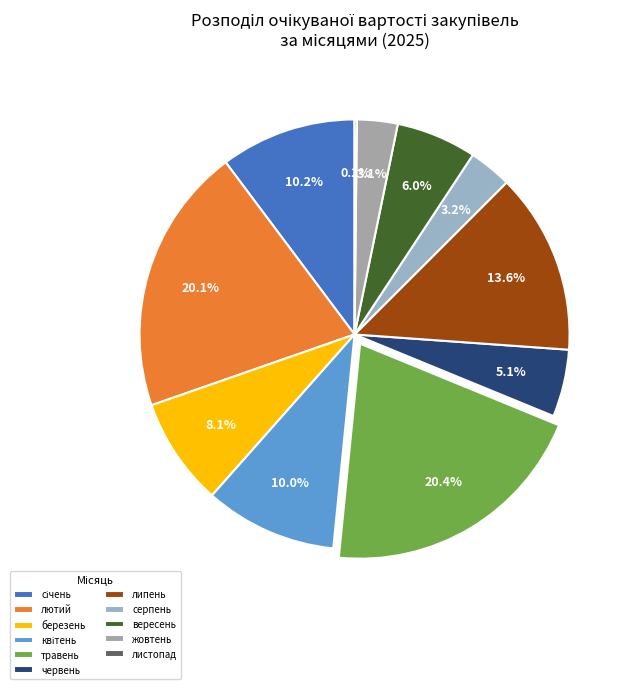

To the nearest percent, what is the difference between the largest and smallest slice percentages?

20%